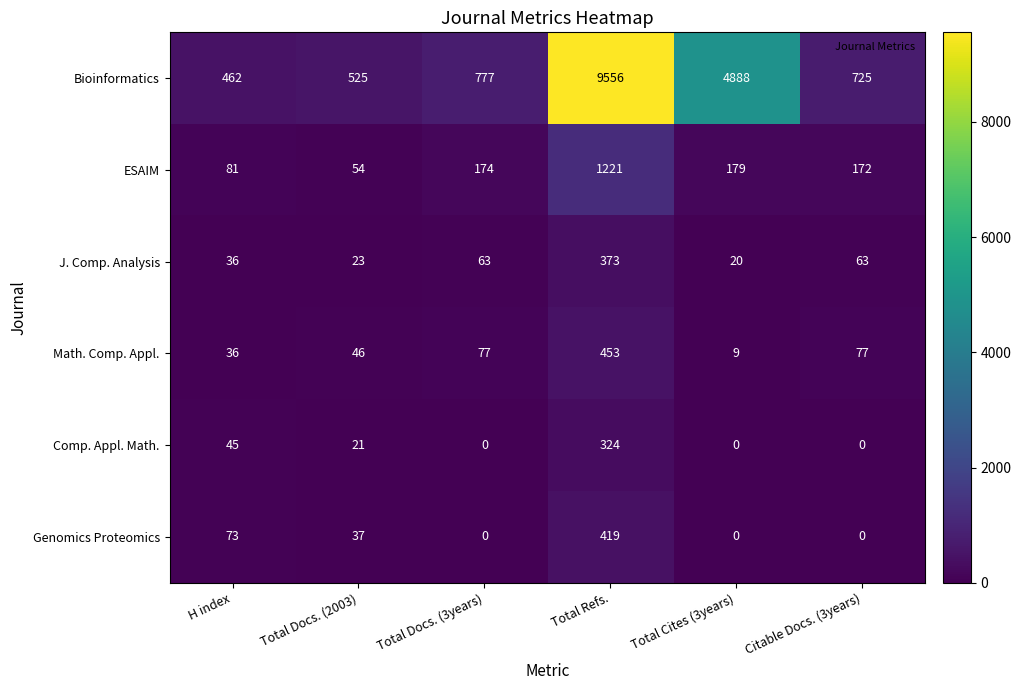

How many data points does each series have?

6